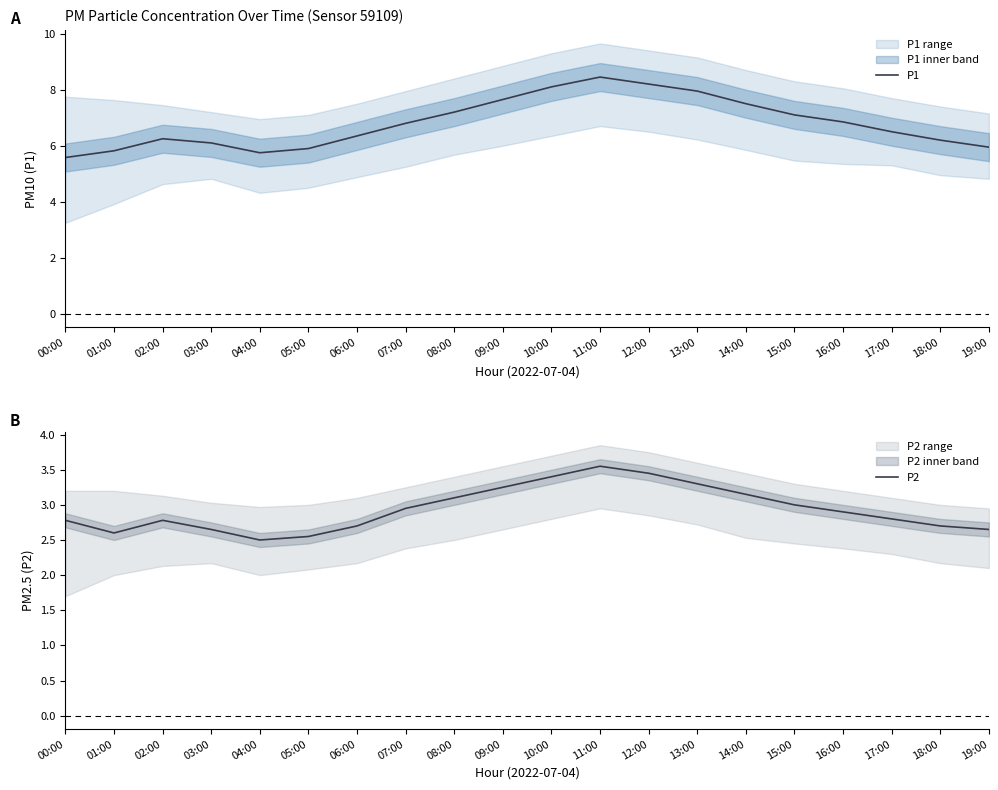

The P1 series shows 5.8 at 01:00. True or false?

True